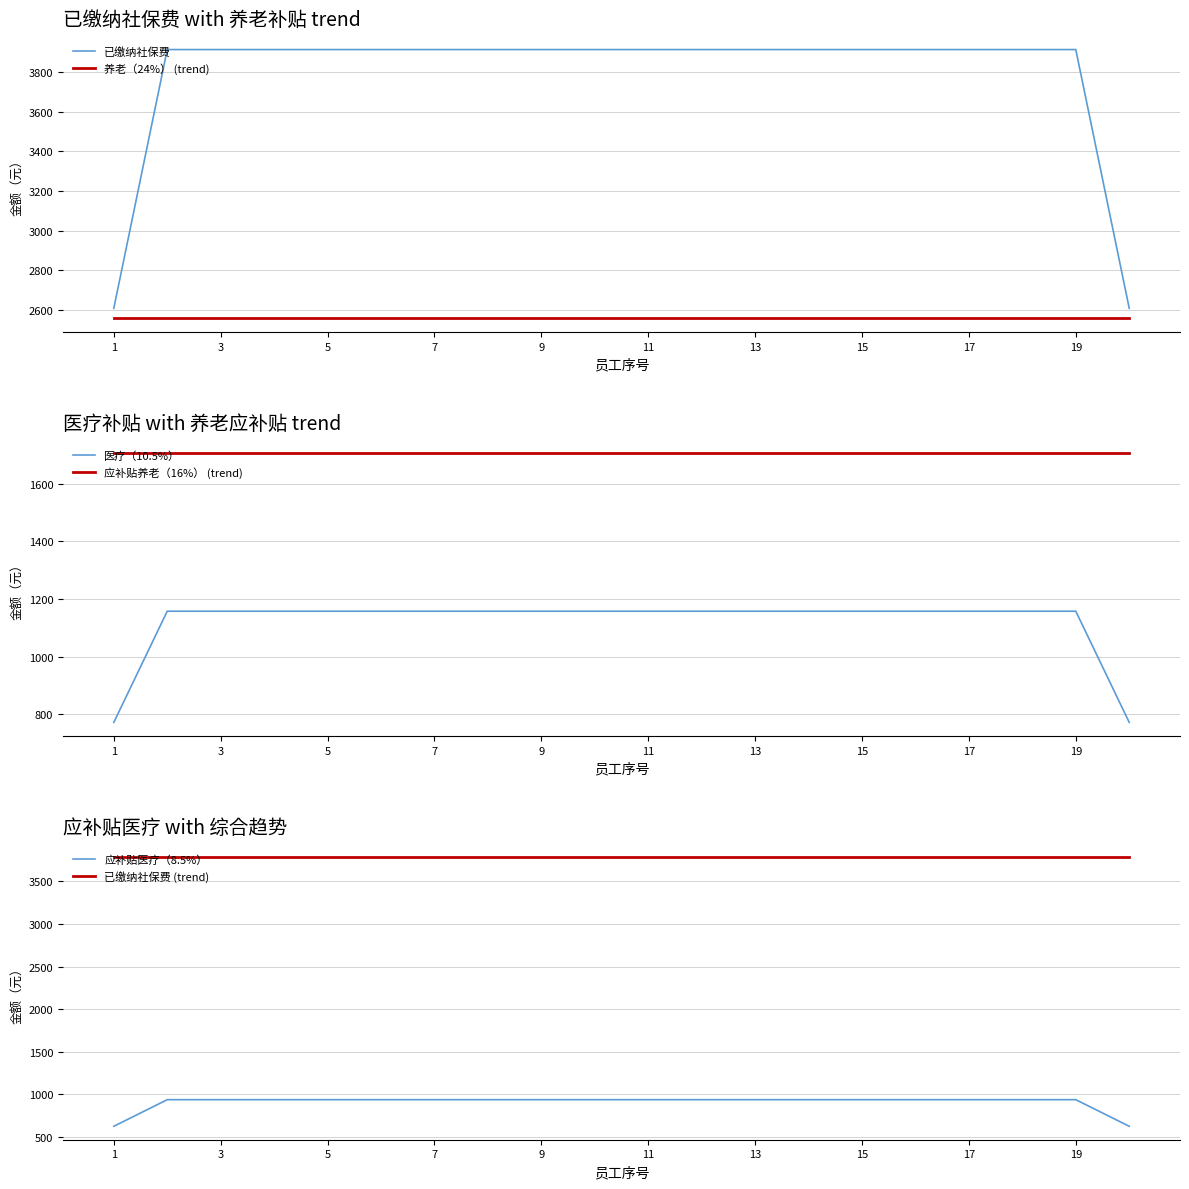

True or false: 已缴纳社保费 and 应补贴医疗（8.5%） cross at least once.

False